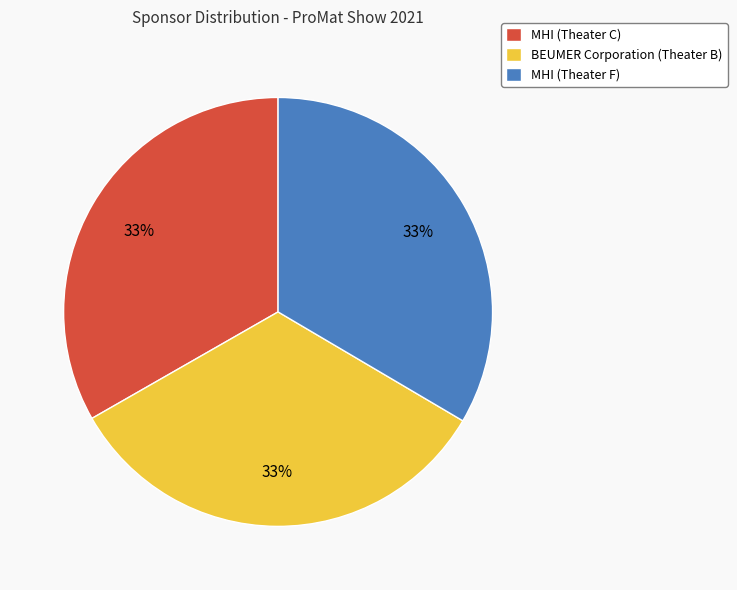

Is it true that MHI (Theater C) is 45% of the pie?

False